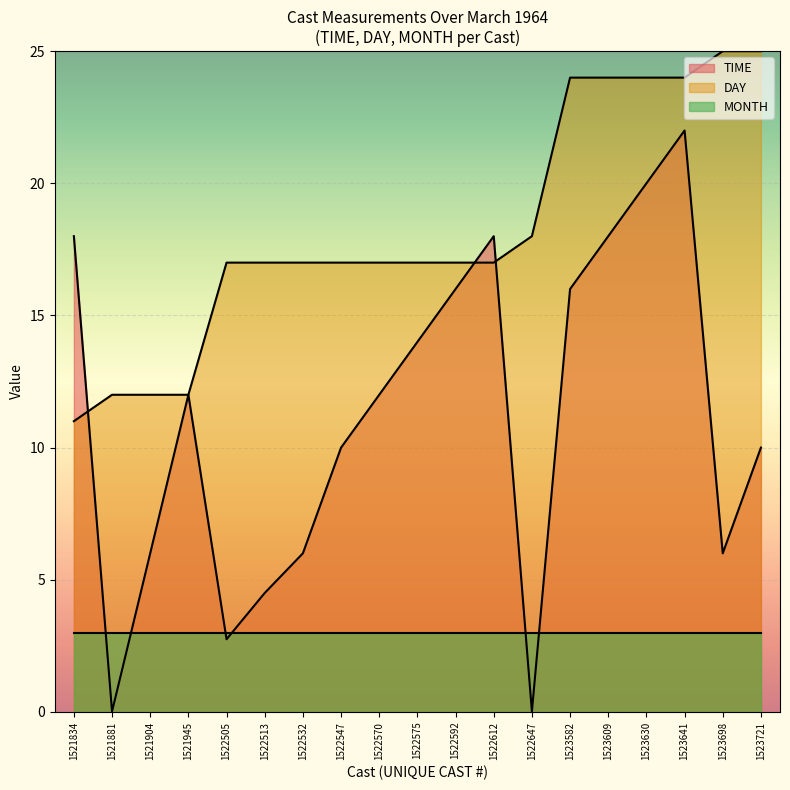

What is the approximate value of DAY at 1523609?

24.0